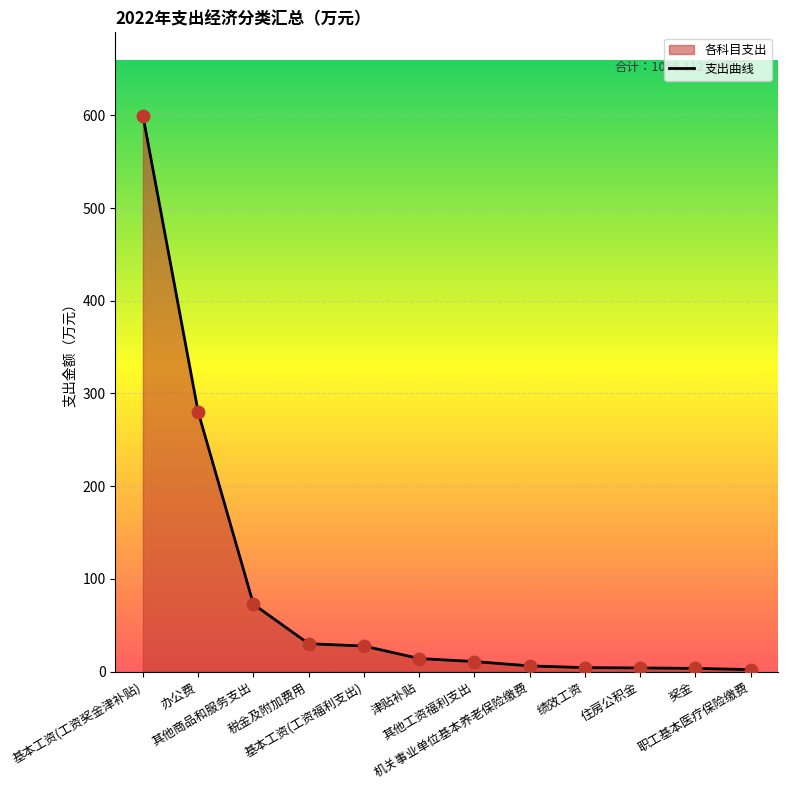

Between 绩效工资 and 其他工资福利支出, which is larger?

其他工资福利支出